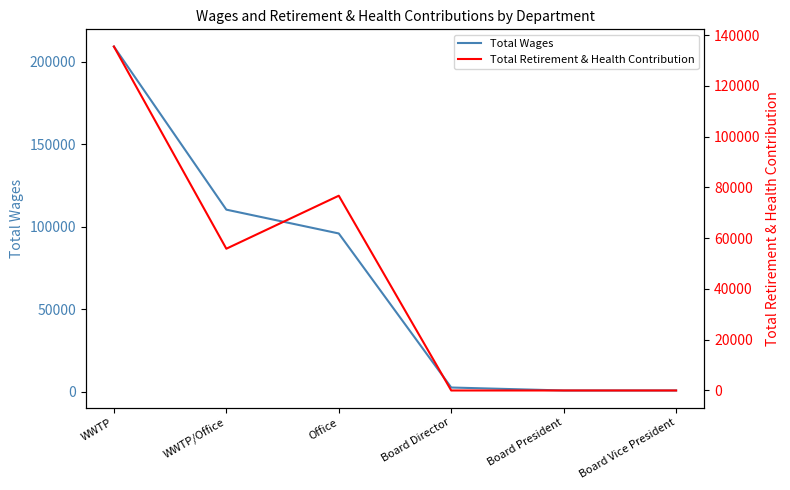

True or false: Total Wages has a value of 110472 at WWTP/Office.

True